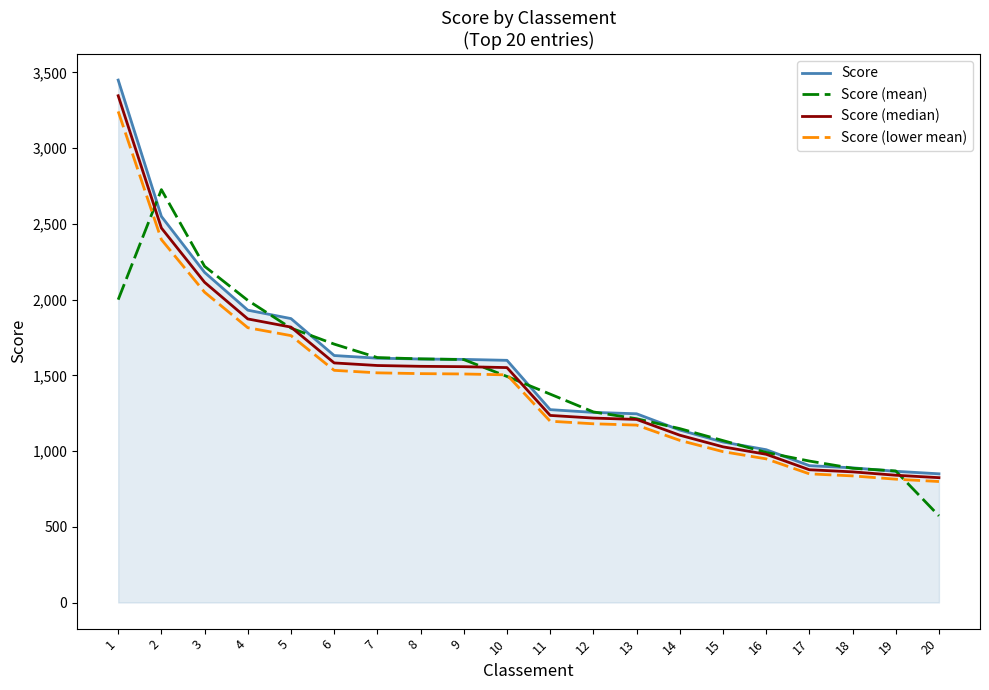

At 4, list the series in order from largest to smallest.

Score (mean), Score, Score (median), Score (lower mean)